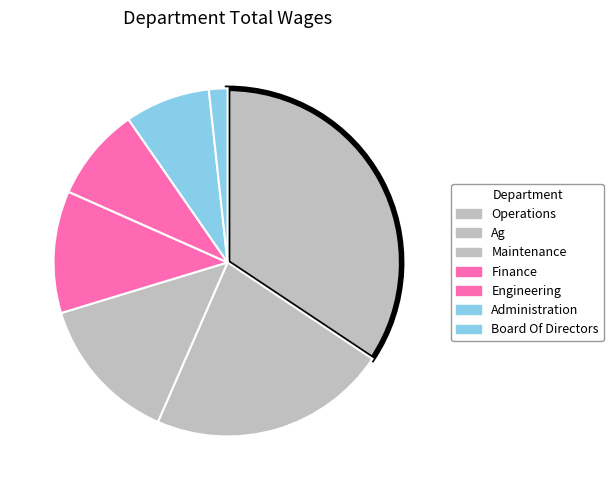

Between Ag and Maintenance, which is larger?

Ag